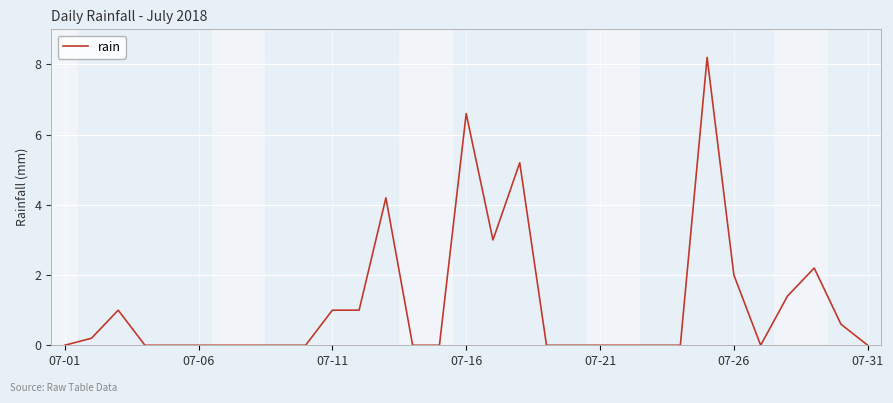

What is the difference between the maximum and minimum values?

8.2